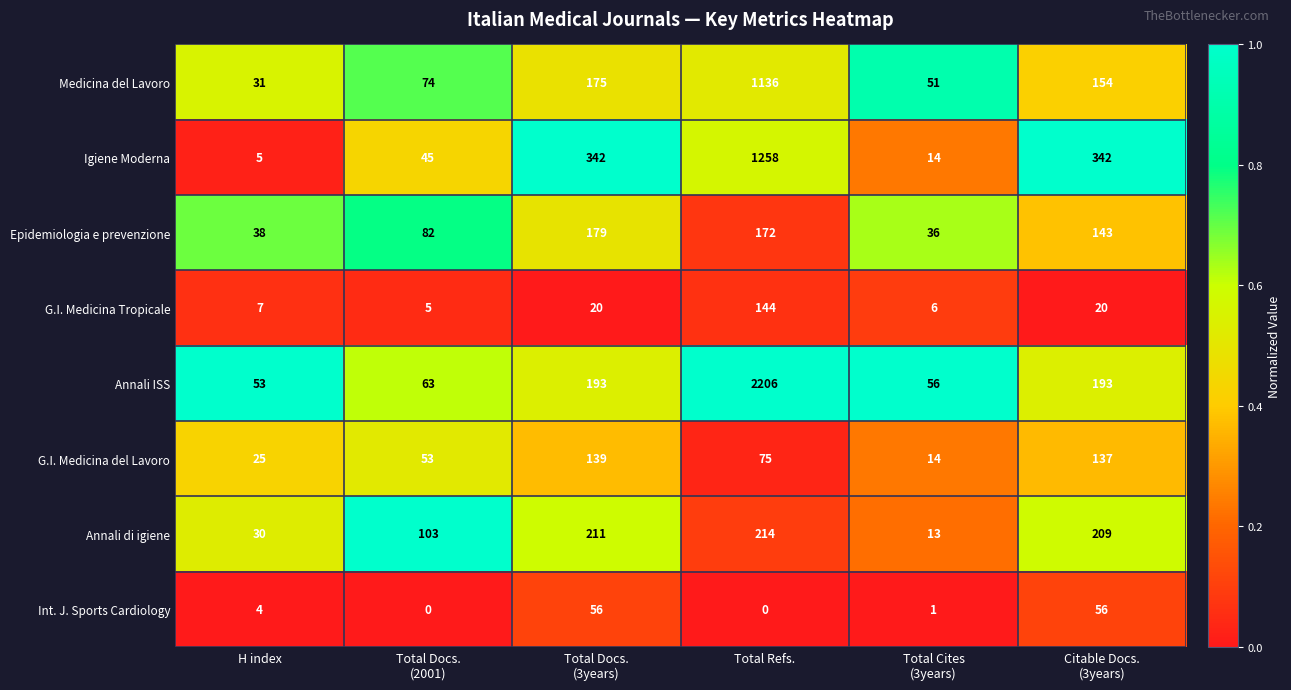

What is the difference between the maximum and second lowest values in the Int. J. Sports Cardiology series?

56